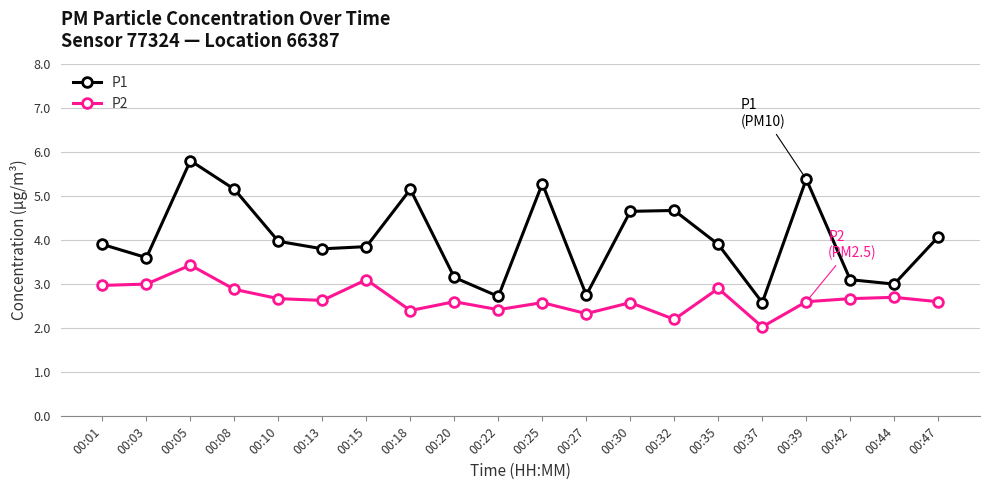

Which series has the largest range (max minus min)?

P1